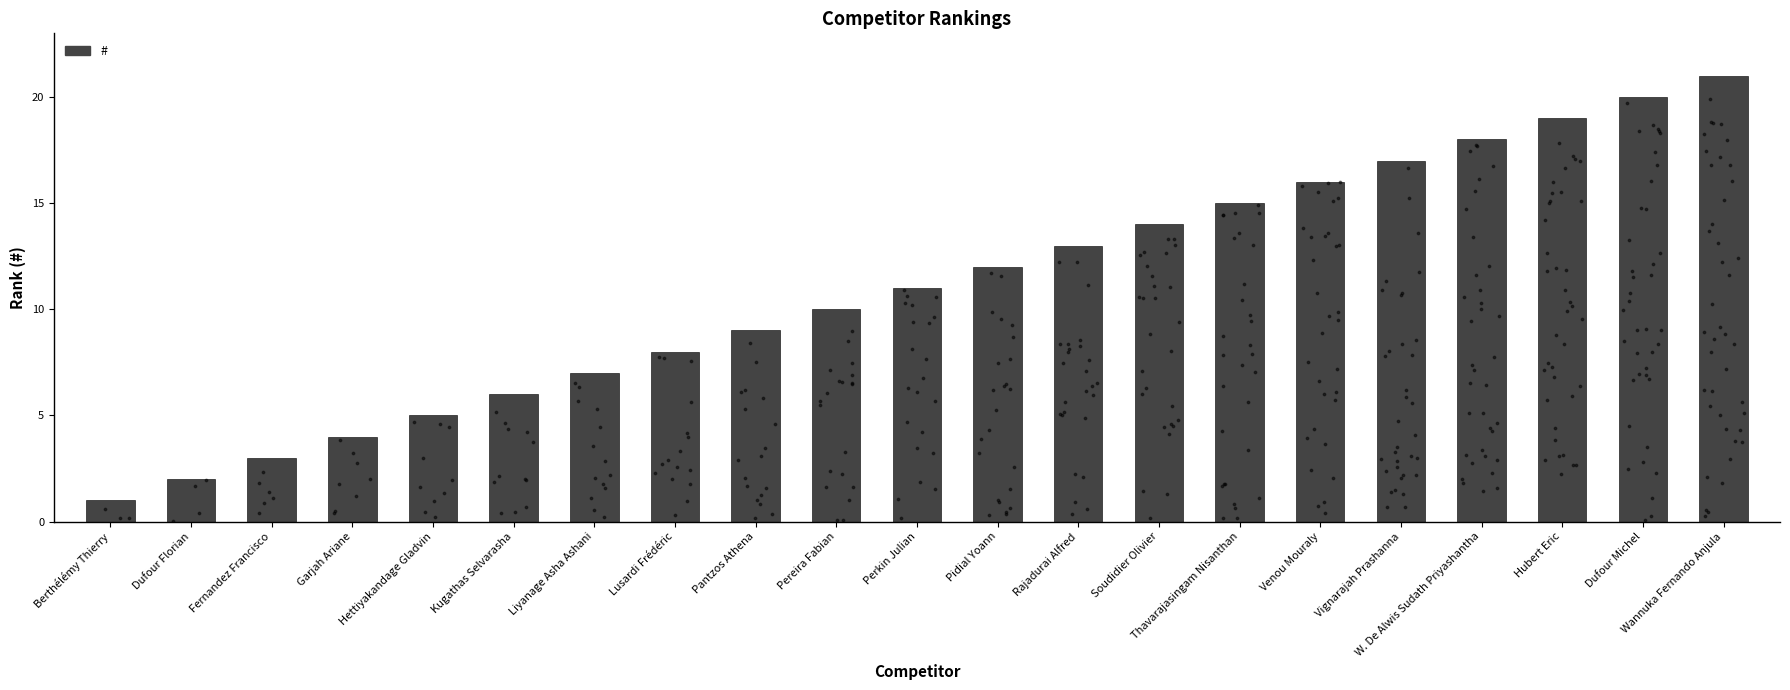

Between Berthélémy Thierry and Soudidier Olivier, which is larger?

Soudidier Olivier